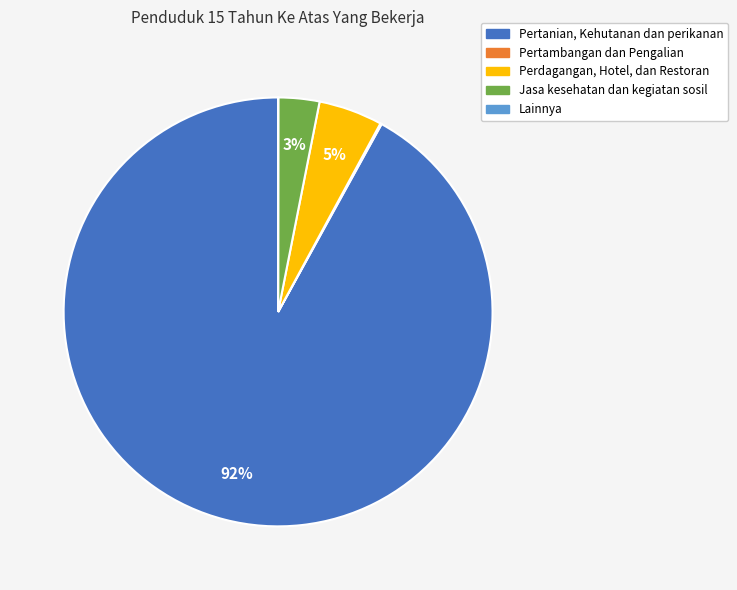

Which has a higher value, Jasa kesehatan dan kegiatan sosil or Perdagangan, Hotel, dan Restoran?

Perdagangan, Hotel, dan Restoran